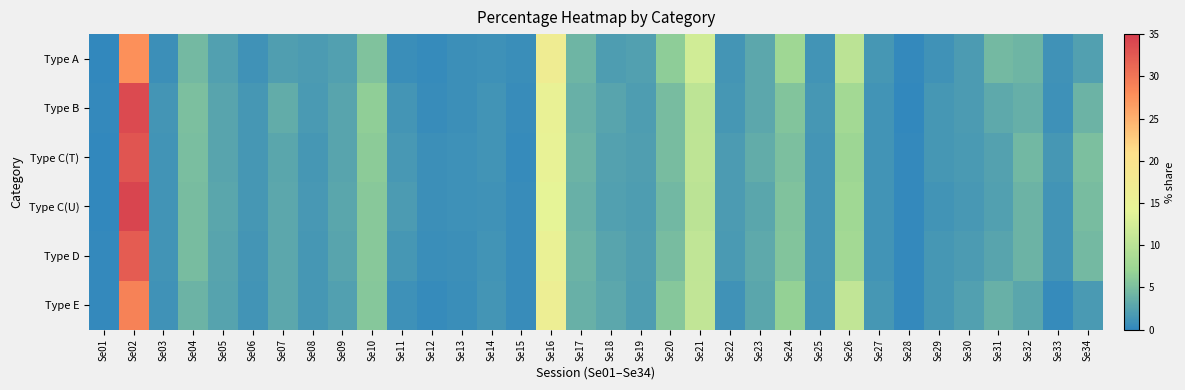

At which category is the sum across all series the highest?

Se02